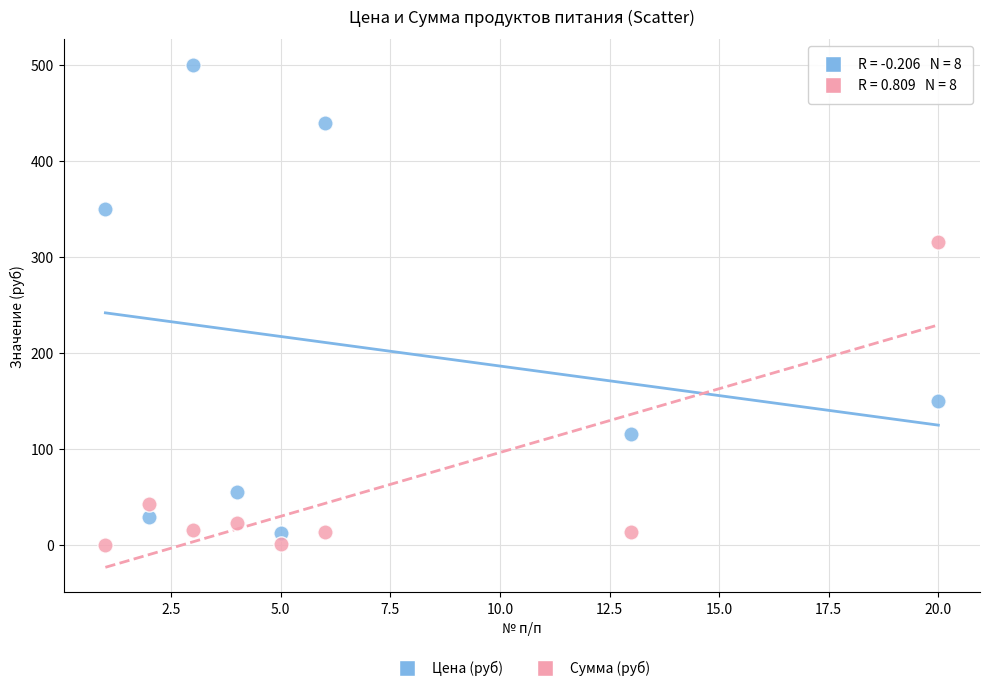

In the Цена (руб) series, what Y value is closest to 256?

350.0